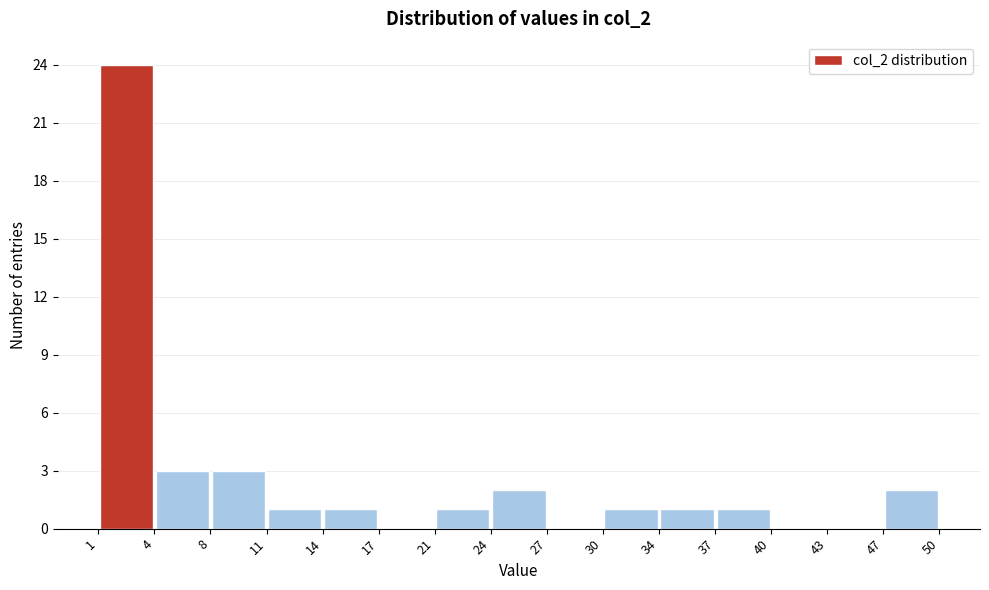

Reading left to right, list every bar in this chart as the range it spans on the x-axis followed by its height. The values are not printed on the chart, so give them approximately, as read against the axis.

1 to 4: 24
4 to 8: 3
8 to 11: 3
11 to 14: 1
14 to 17: 1
17 to 21: 0
21 to 24: 1
24 to 27: 2
27 to 30: 0
30 to 34: 1
34 to 37: 1
37 to 40: 1
40 to 43: 0
43 to 47: 0
47 to 50: 2